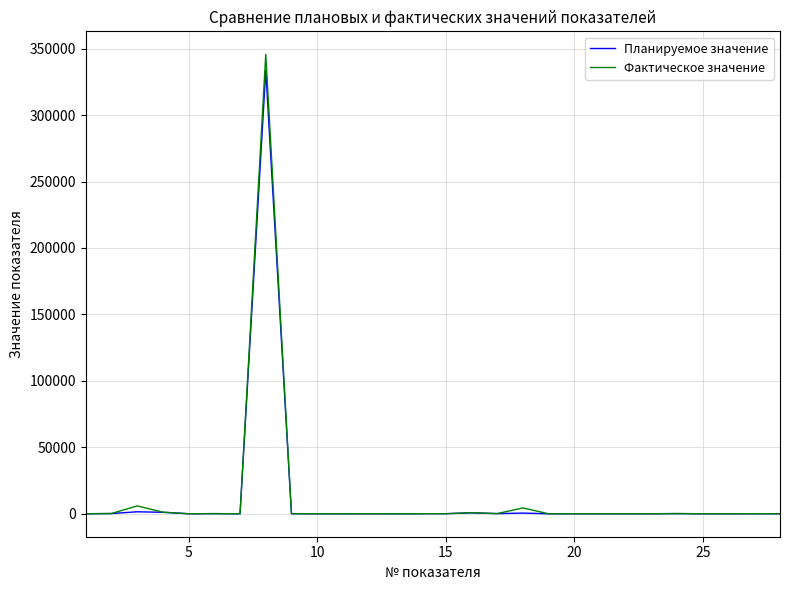

What is the maximum value for Планируемое значение?

333696.8